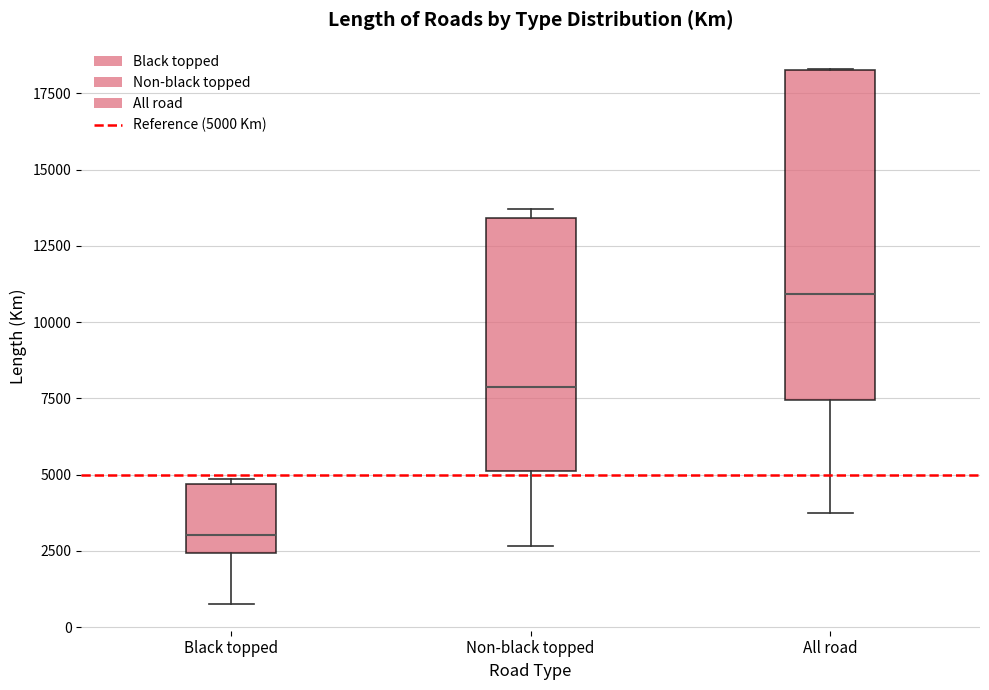

Which box has the lowest median line?

Black topped